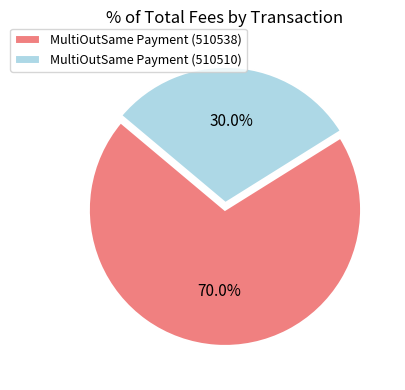

How many slices are in this pie chart?

2